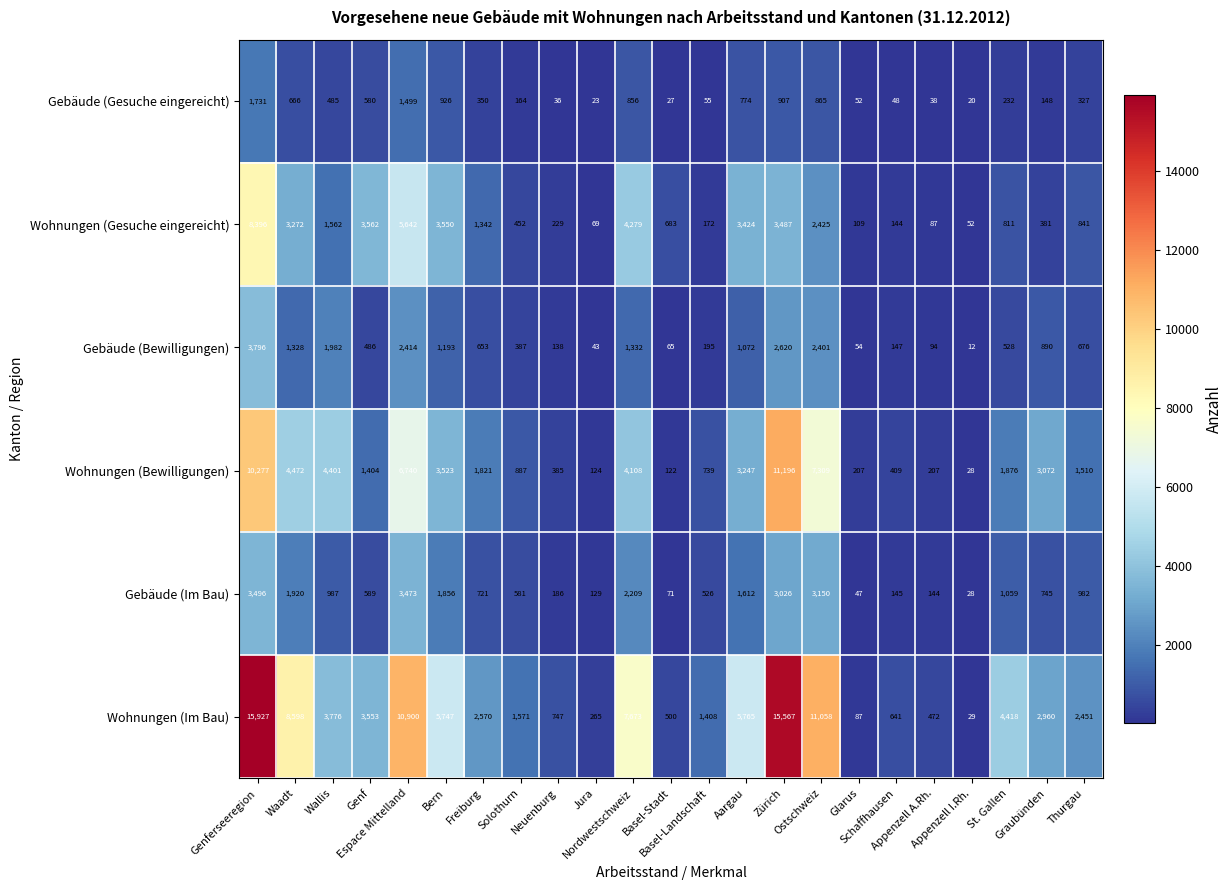

What is the difference between the maximum and minimum values in the Wohnungen (Bewilligungen) series?

11168